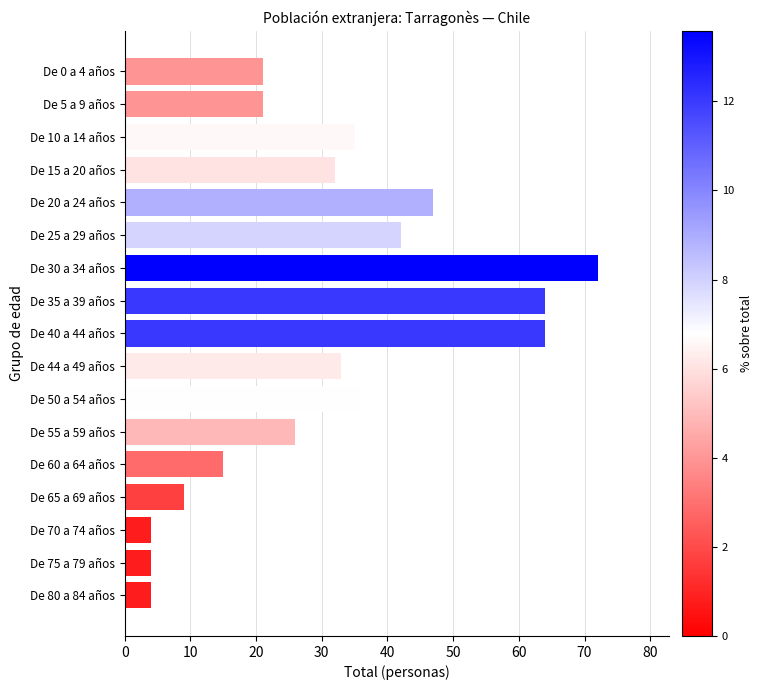

Reading top to bottom, list all the values displayed in this chart.

21	21	35	32	47	42	72	64	64	33	36	26	15	9	4	4	4